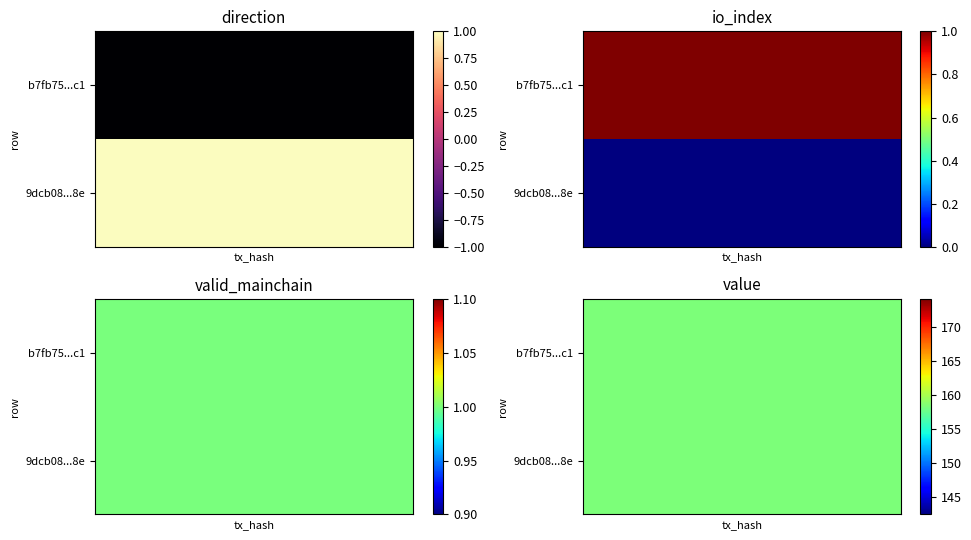

Is the value of 9dcb0844e6eddbd1a29411a429256d0d012668e at valid_mainchain greater than the value of b7fb75704e043e481e3faf121b353d42afbe5c1 at value?

No